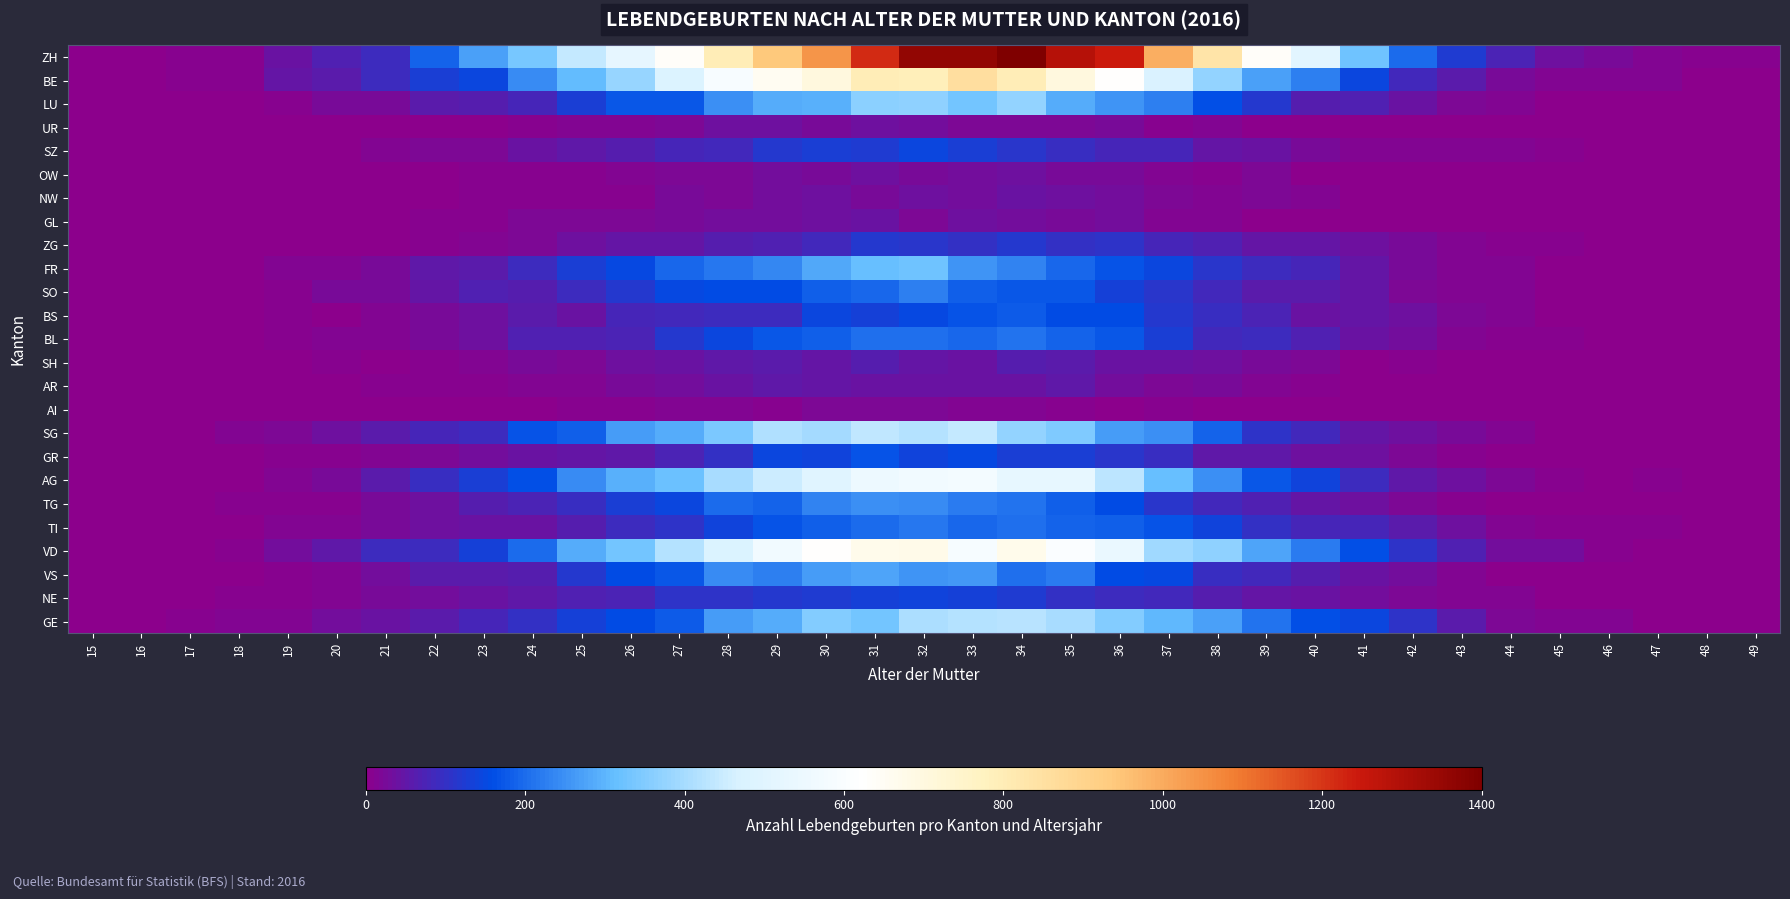

What is the total value across all series at 44?

299